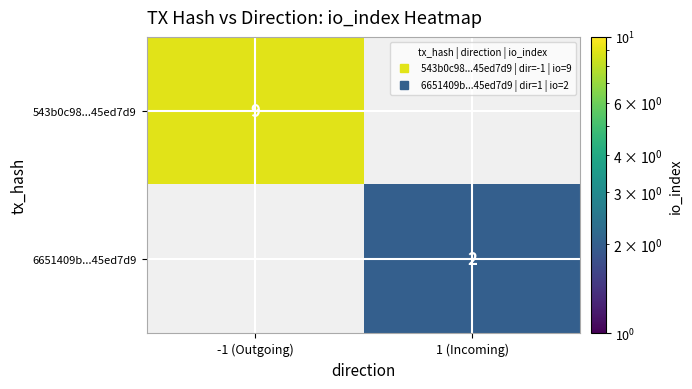

At how many categories does at least one series exceed 8?

1